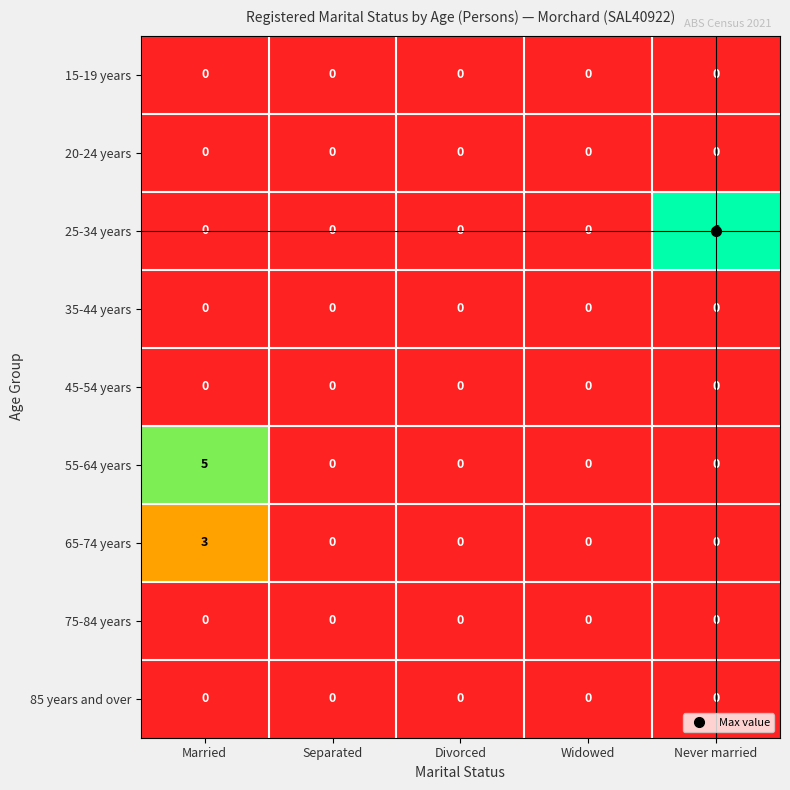

Which series has the largest range (max minus min)?

25-34 years